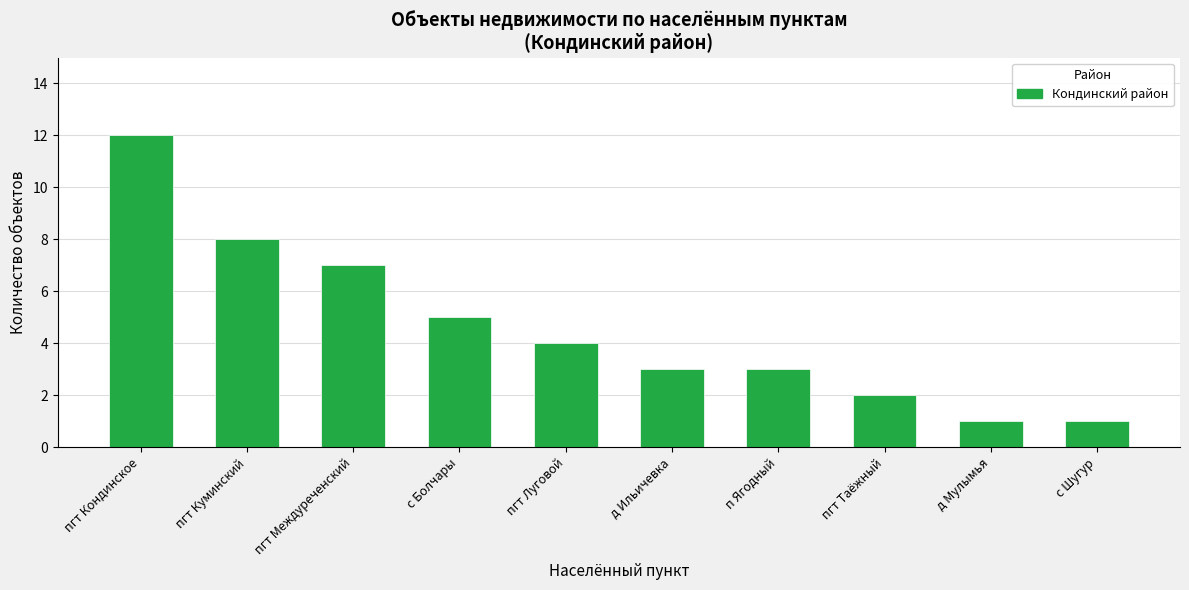

What position from the left is д Мулымья?

9